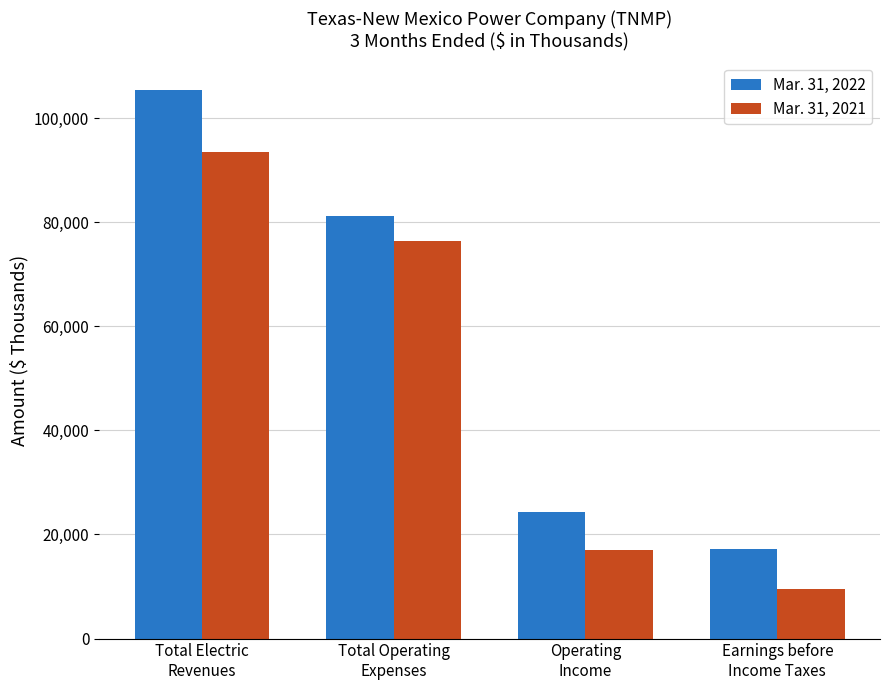

What is the approximate value of Mar. 31, 2022 at Total Operating
Expenses, to the nearest 100?

81200